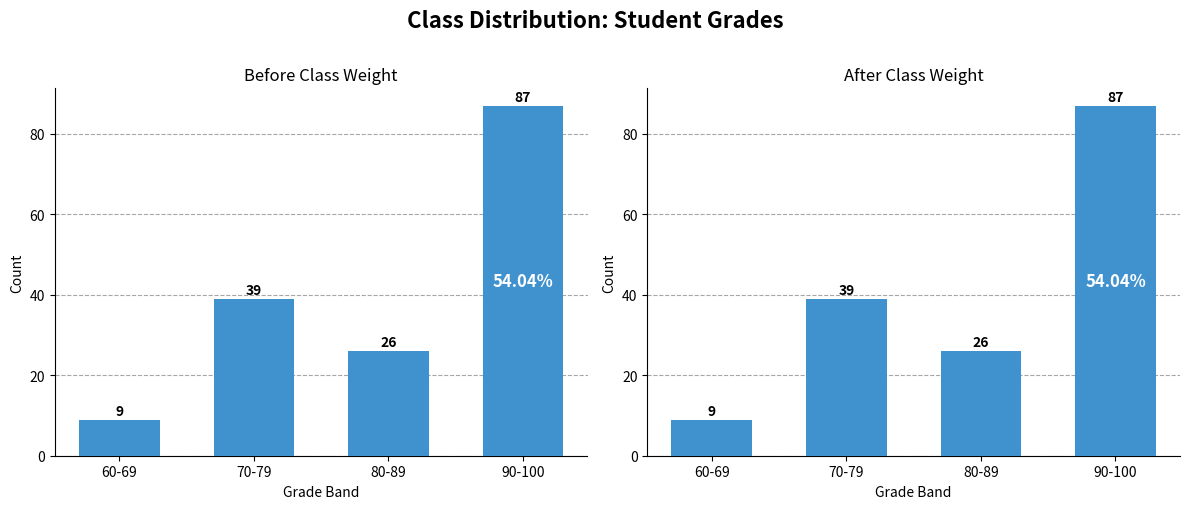

What is the minimum value shown in the chart?

9